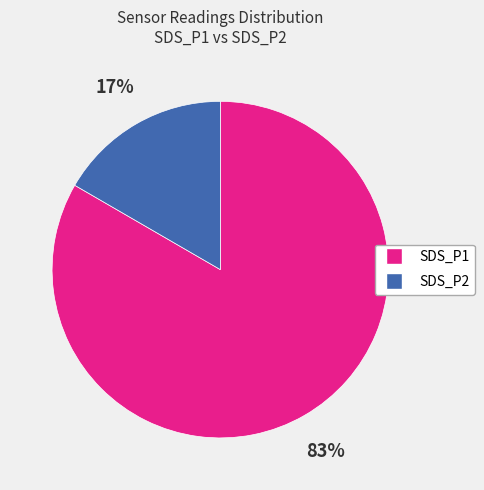

Does SDS_P1 represent more than half of the total?

Yes